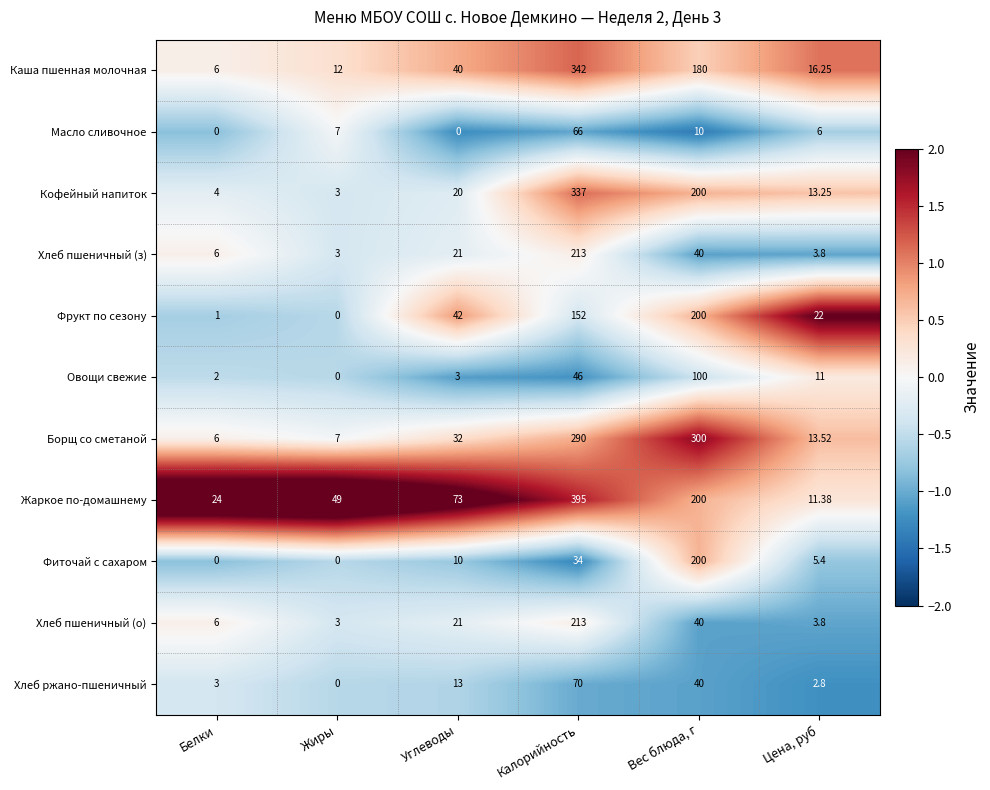

Which series has the widest spread of values?

Жаркое по-домашнему